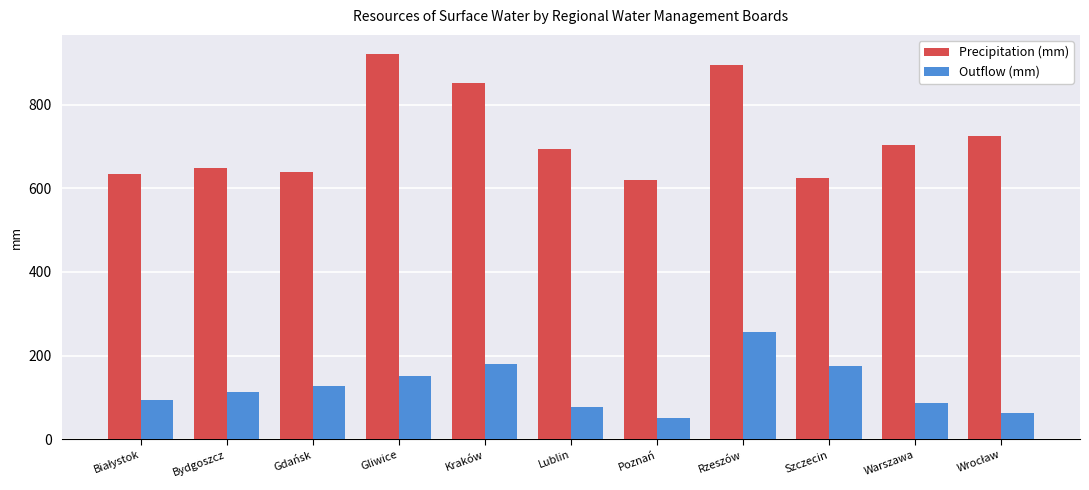

At which category is the sum across all series the highest?

Rzeszów